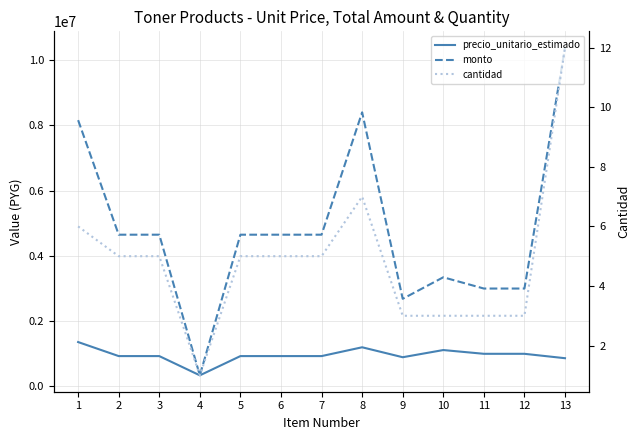

Which category has the lowest value across all series?

4